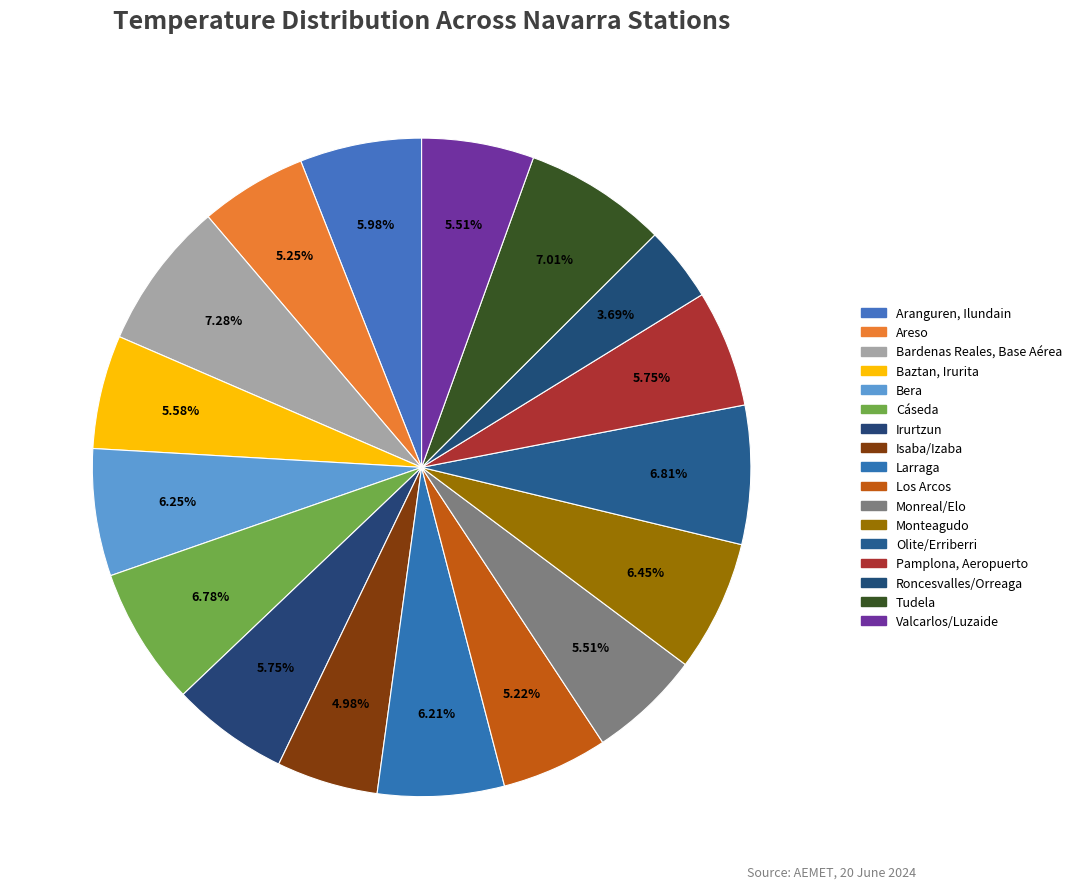

Count the number of slices in the pie.

17